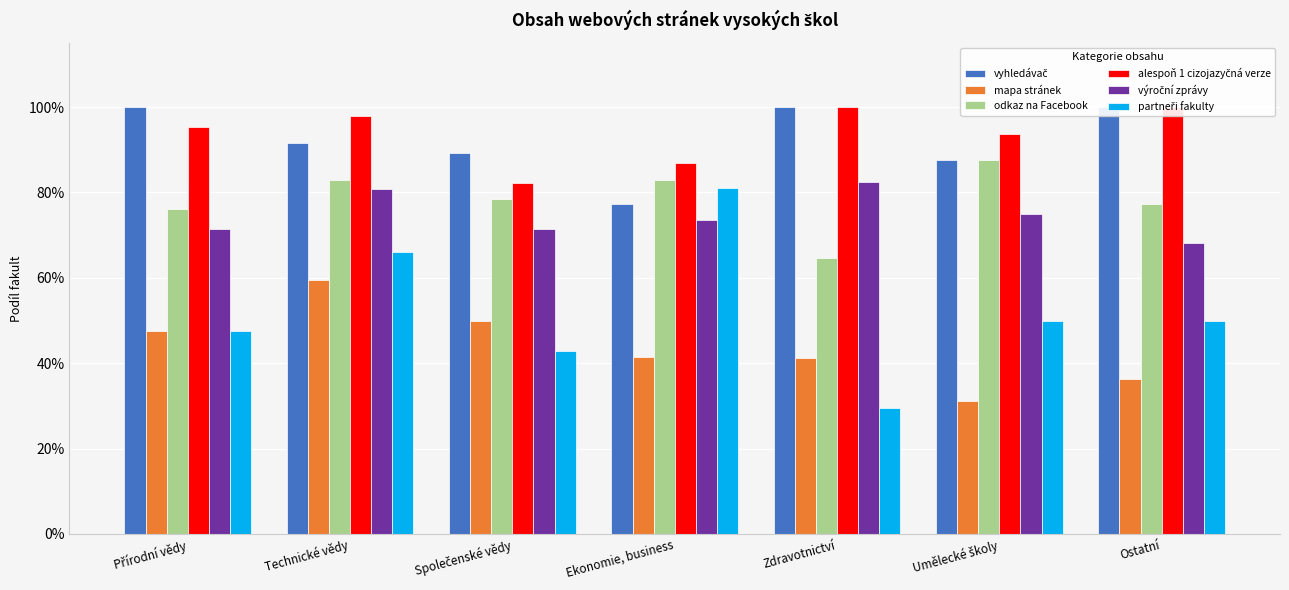

What is the total value across all series at Přírodní vědy?

4.4